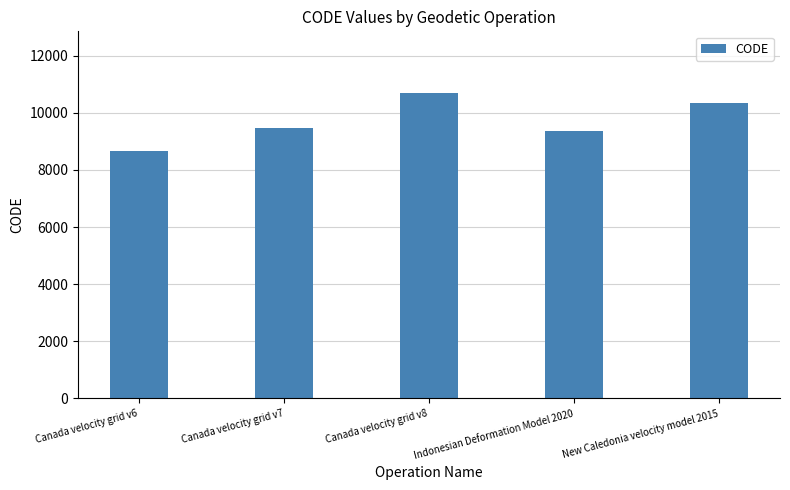

Between Indonesian Deformation Model 2020 and New Caledonia velocity model 2015, which is larger?

New Caledonia velocity model 2015